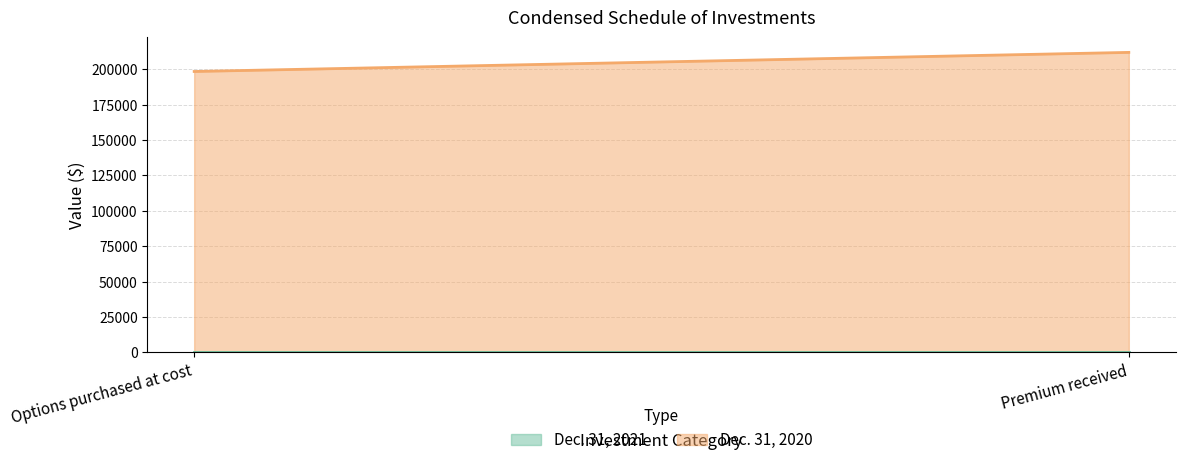

What is the spread (max minus min) of values at Options purchased at cost?

198400